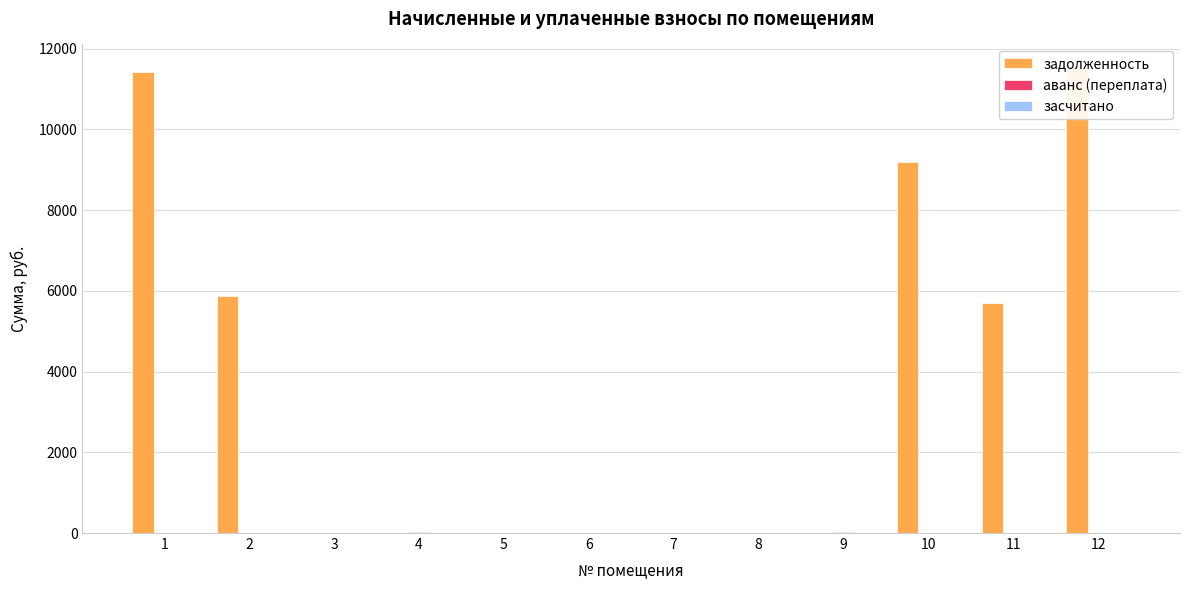

What are all the series names shown in the legend?

задолженность, аванс (переплата), засчитано